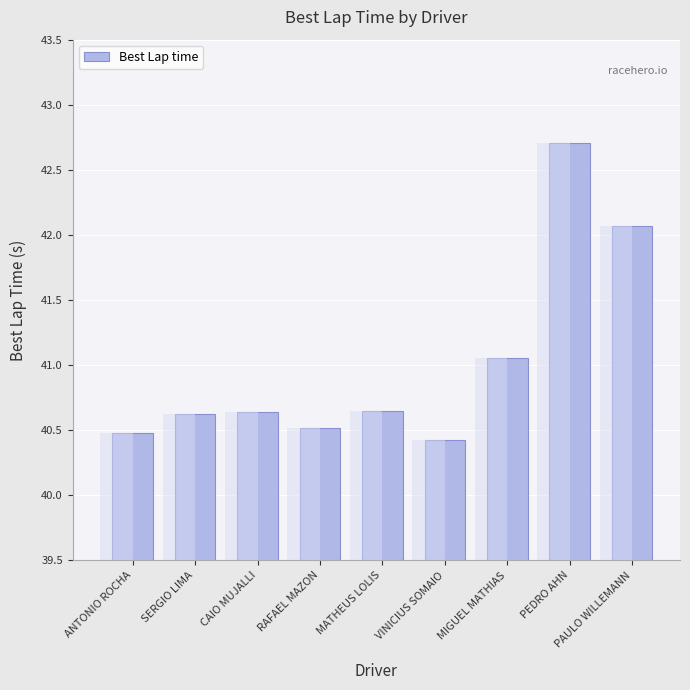

How many bars are there in total?

9